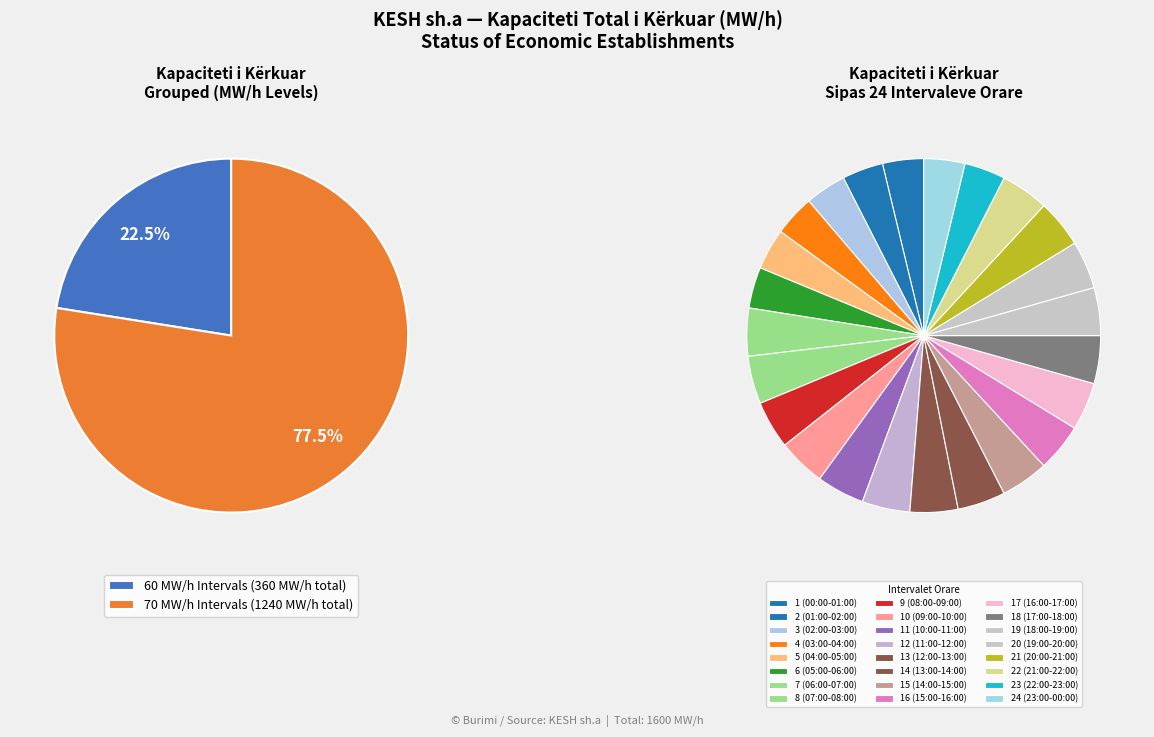

What percentage is the 16 (15:00-16:00) slice, to the nearest percent?

4%